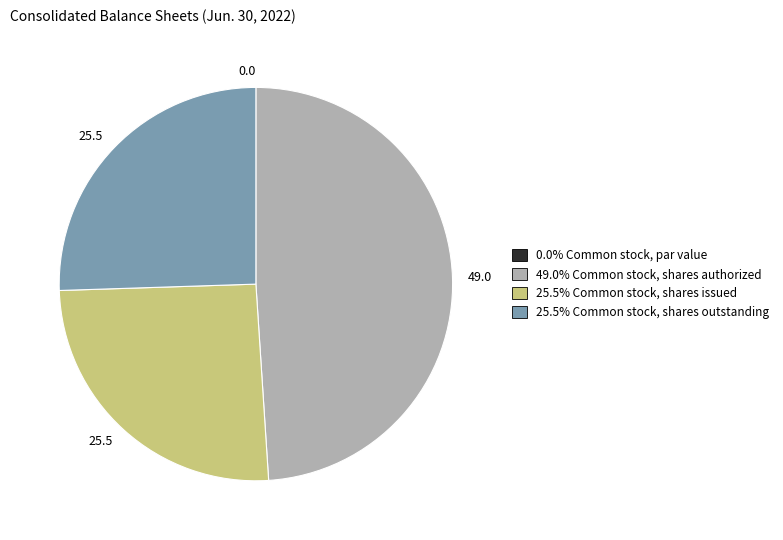

Does any single category account for the majority?

No